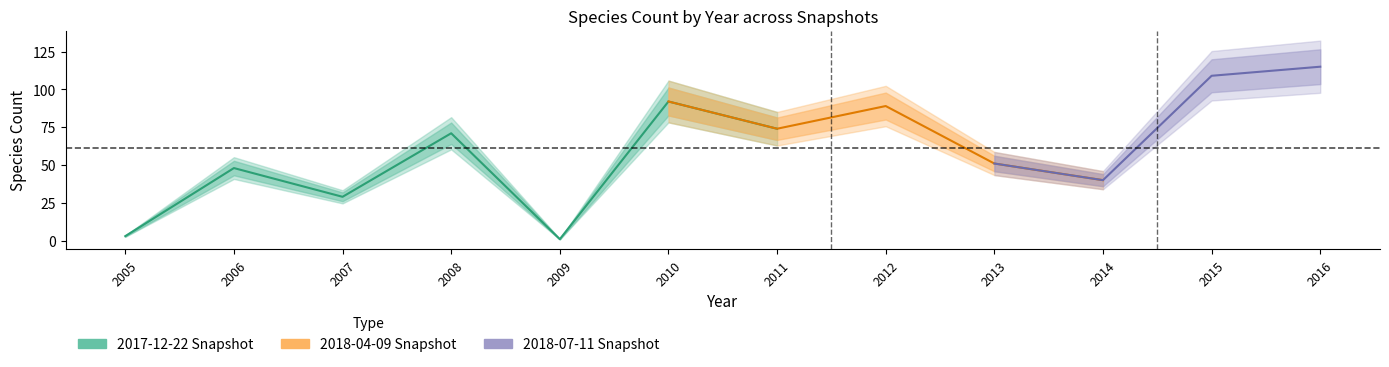

True or false: 2018-04-09 has a value of 1 at 2005.

False